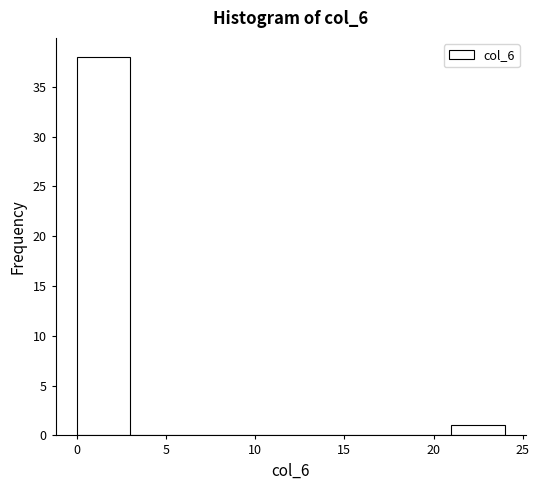

Reading left to right, list every bar in this chart as the range it spans on the x-axis followed by its height. The values are not printed on the chart, so give them approximately, as read against the axis.

0 to 3: 38
3 to 6: 0
6 to 9: 0
9 to 12: 0
12 to 15: 0
15 to 18: 0
18 to 21: 0
21 to 24: 1